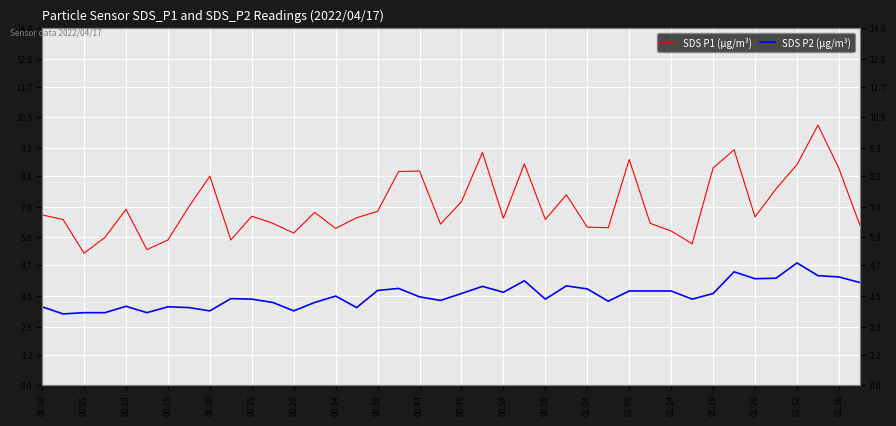

What are all the series names shown in the legend?

SDS P1 (μg/m³), SDS P2 (μg/m³)